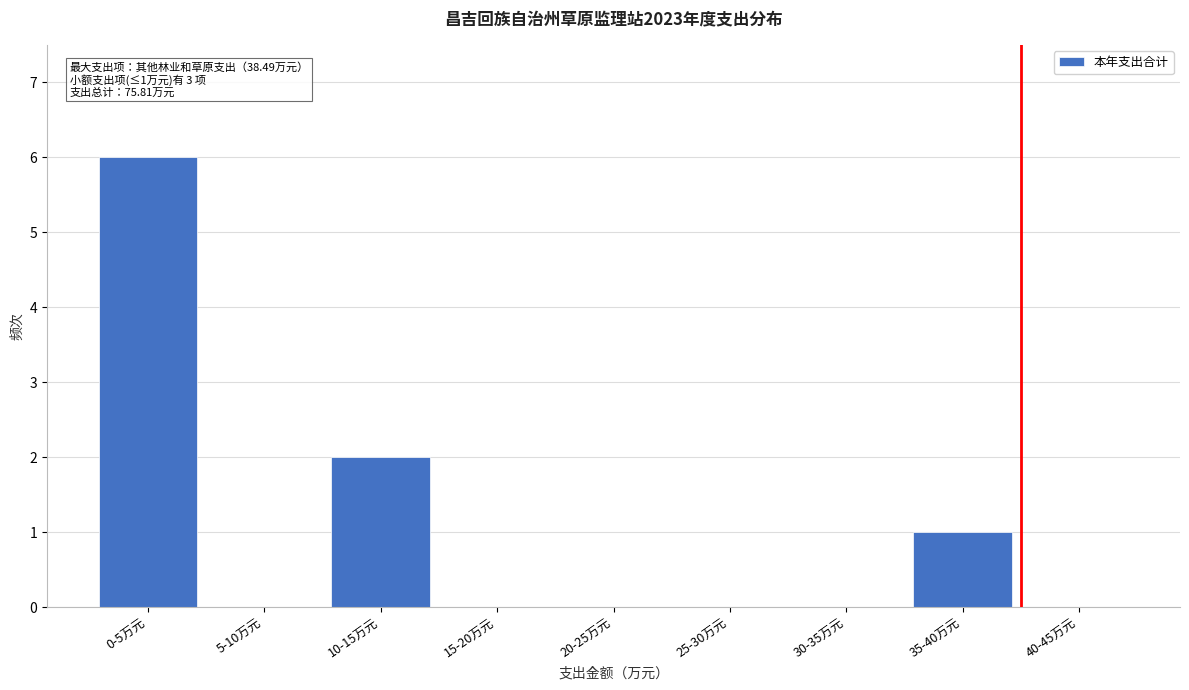

Reading left to right, what are all the values shown in this chart?

0-5万元=6	5-10万元=0	10-15万元=2	15-20万元=0	20-25万元=0	25-30万元=0	30-35万元=0	35-40万元=1	40-45万元=0